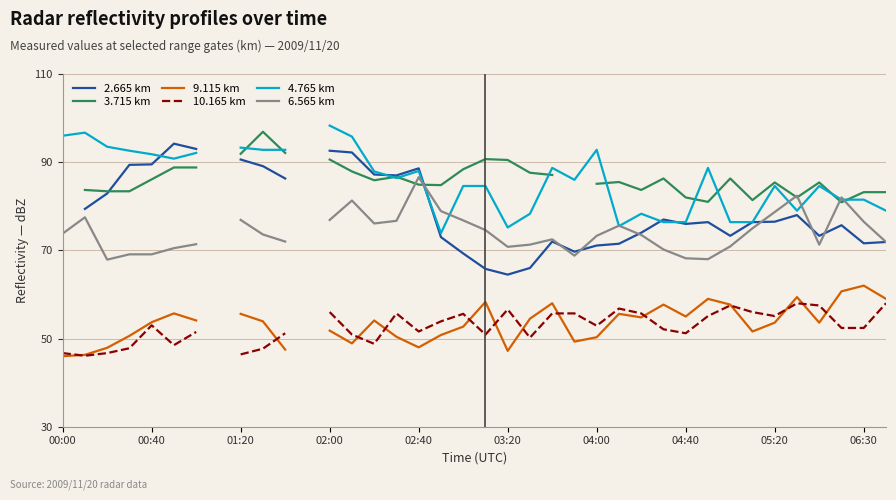

How many lines are shown in the chart?

6